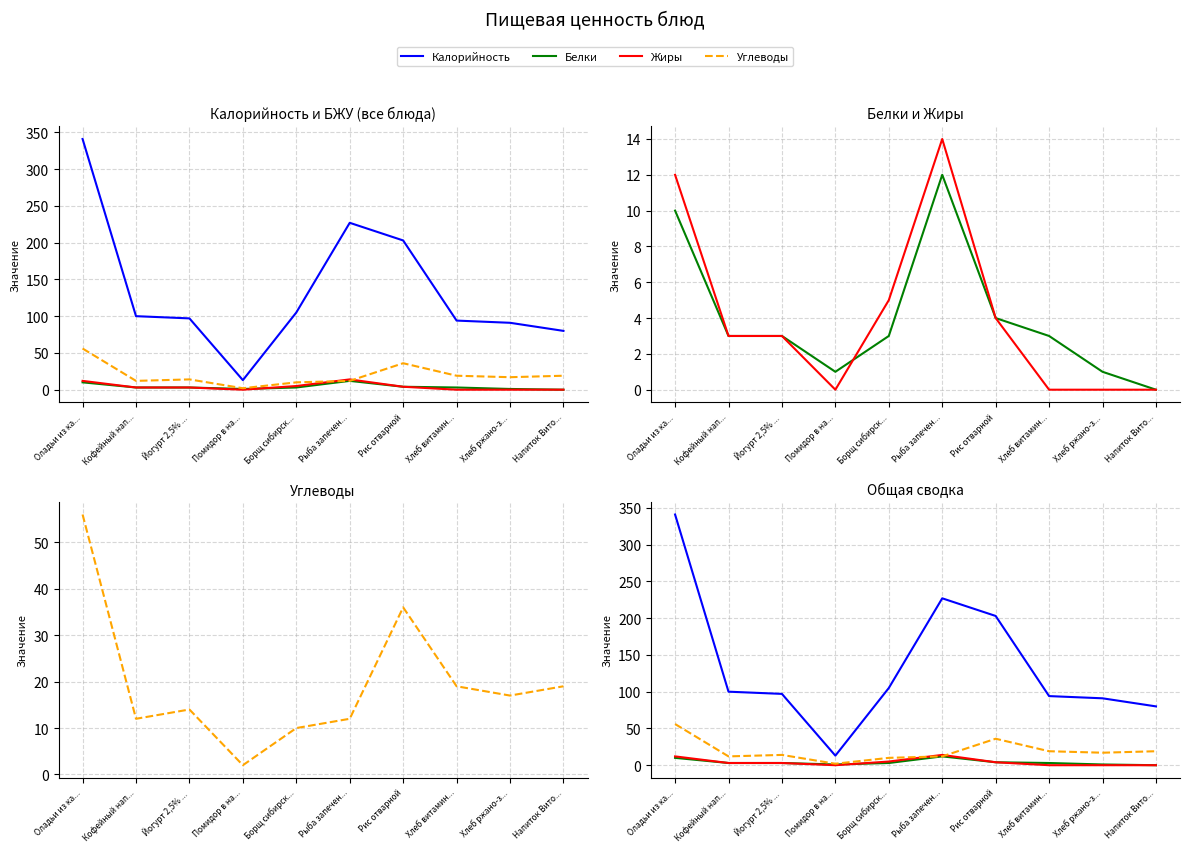

How many lines are shown in the chart?

4